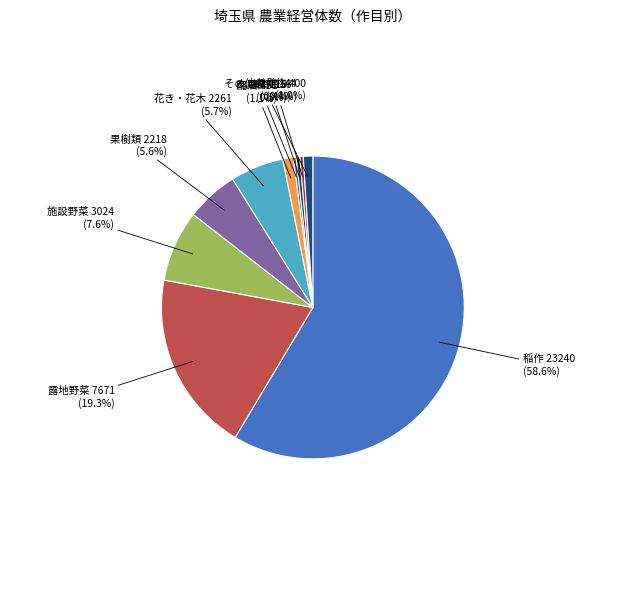

Is it true that 養鶏 is 0% of the pie?

True